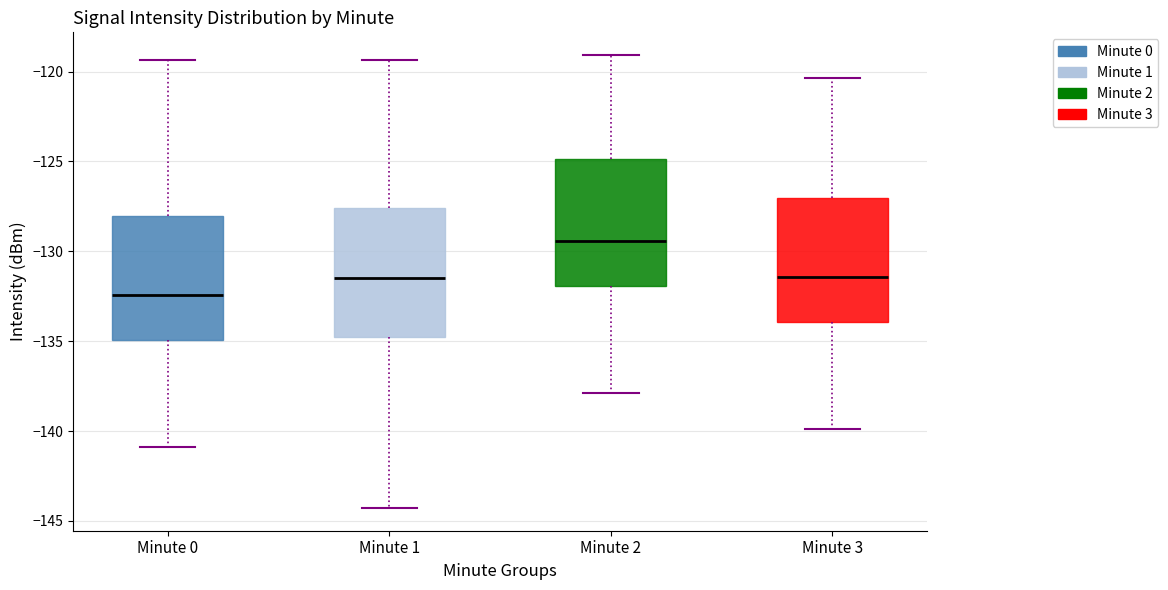

Reading left to right, read every box against the y-axis: the position of its median line, the range the box covers, and the ends of its whiskers. The values are not printed on the chart, so give them approximately, as read against the axis.

Minute 0: median -132.5, box -135.0 to -128.0, whiskers -141.0 to -119.5
Minute 1: median -131.5, box -135.0 to -127.5, whiskers -144.5 to -119.5
Minute 2: median -129.5, box -132.0 to -125.0, whiskers -138.0 to -119.0
Minute 3: median -131.5, box -134.0 to -127.0, whiskers -140.0 to -120.5